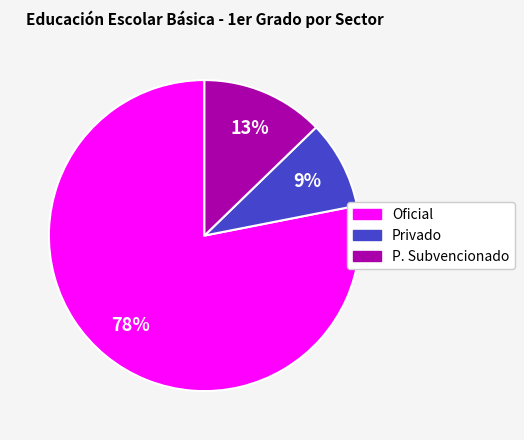

The P. Subvencionado slice represents 26% of the pie. True or false?

False